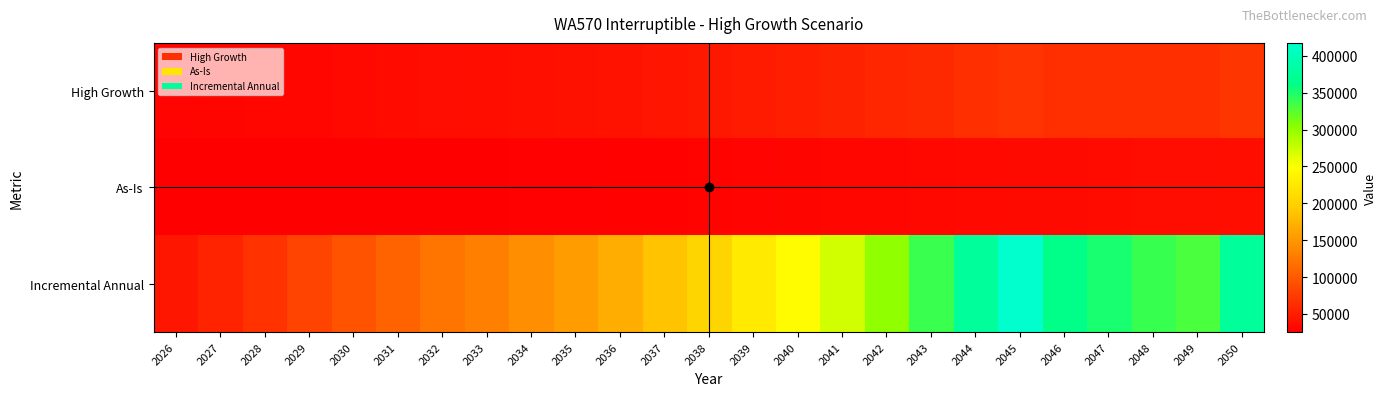

What is the spread (max minus min) of values at 2028?

41521.0